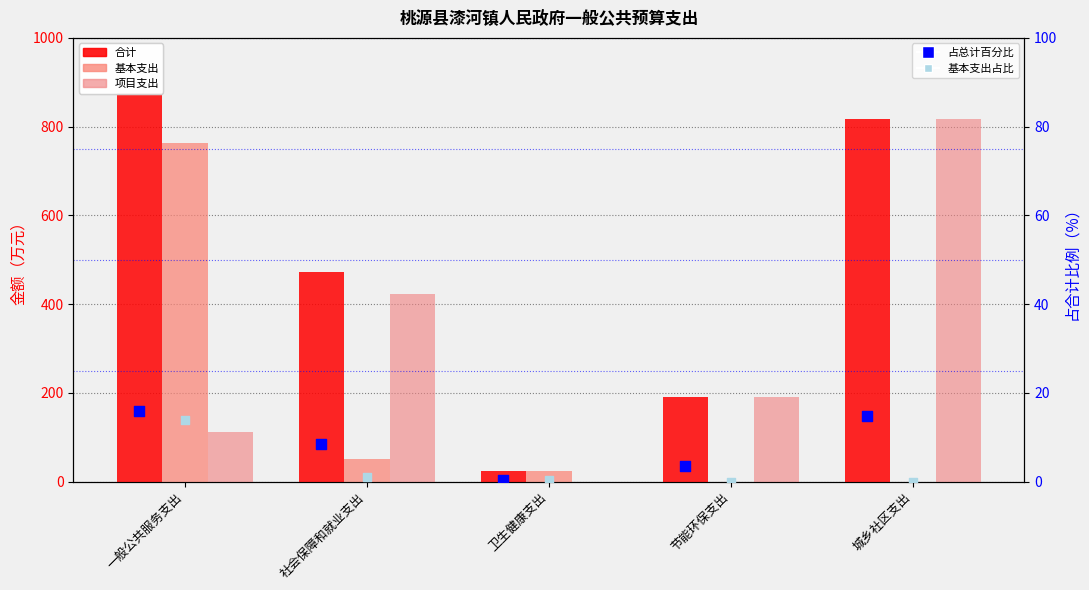

At how many categories does at least one series exceed 289?

3